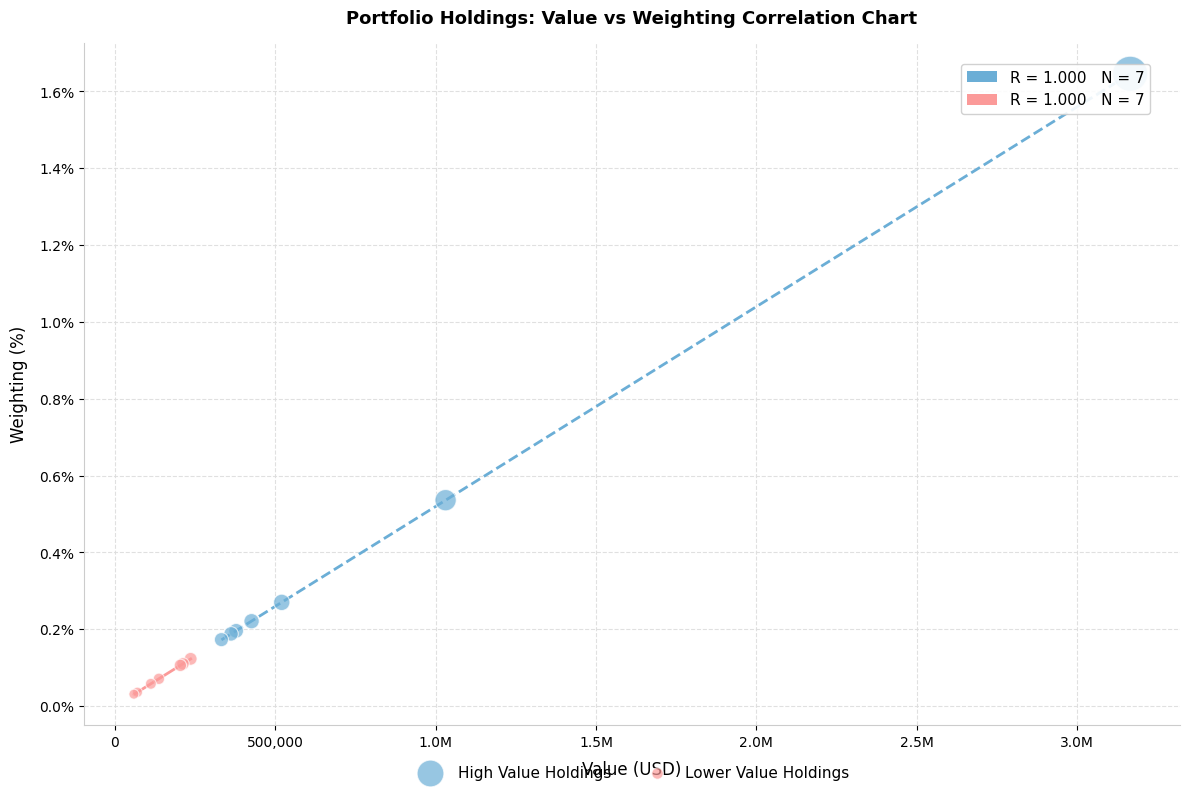

Which series contains the highest Y value?

High Value Holdings